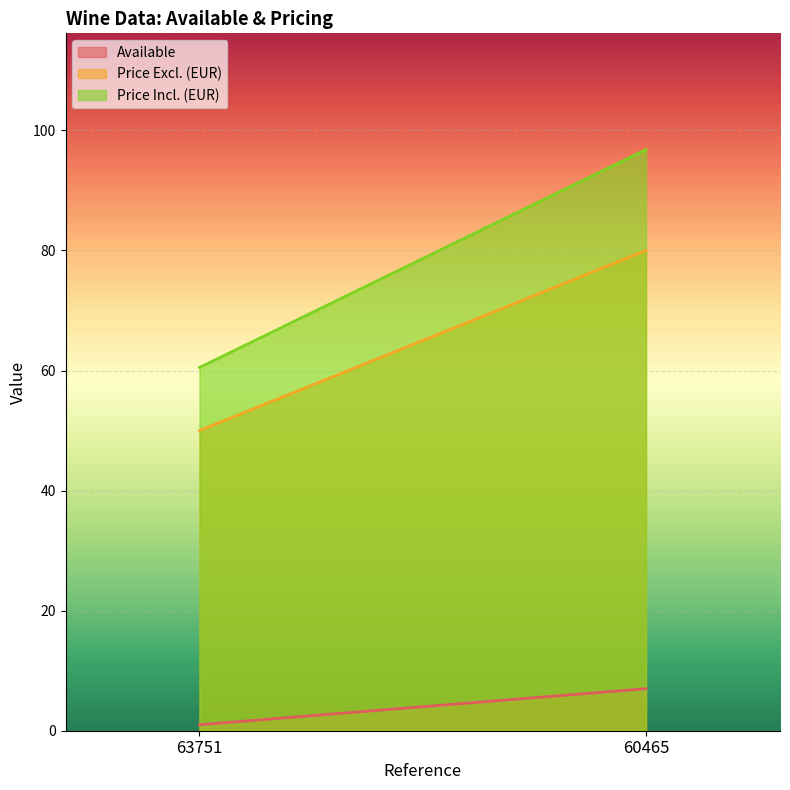

List the series in order of their overall mean, lowest first.

Available, Price Excl. (EUR), Price Incl. (EUR)